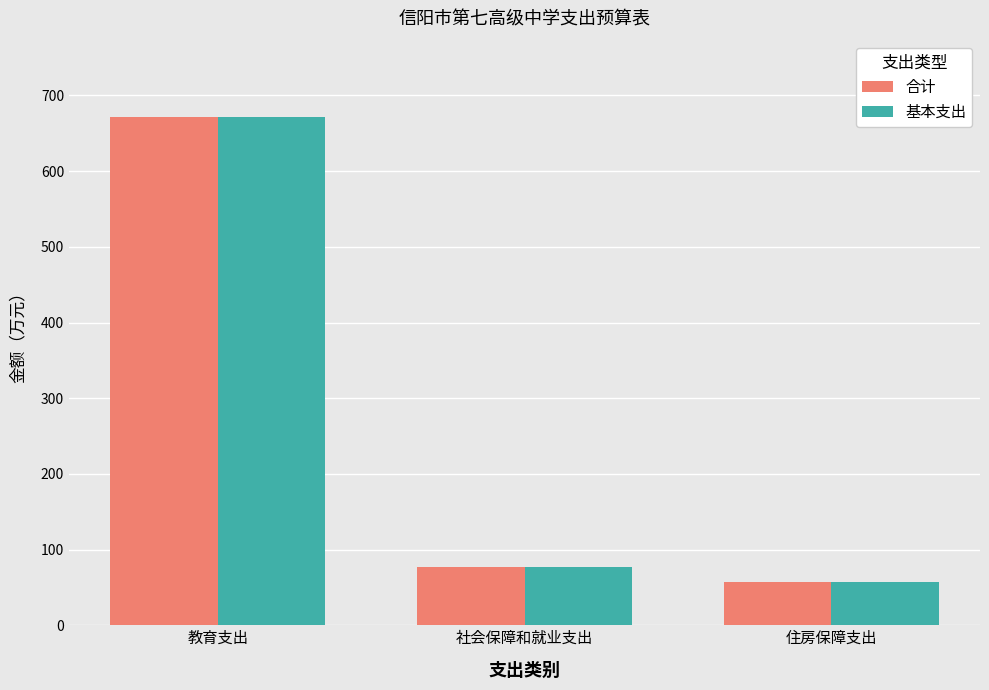

The value of 基本支出 at 教育支出 is 986.4. True or false?

False